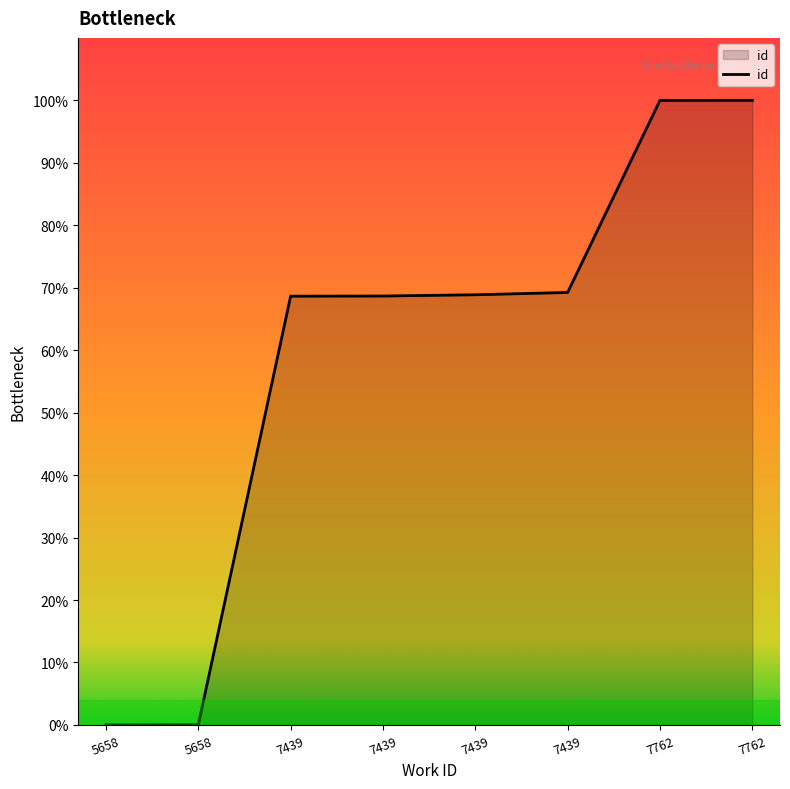

How many lines are shown in the chart?

1